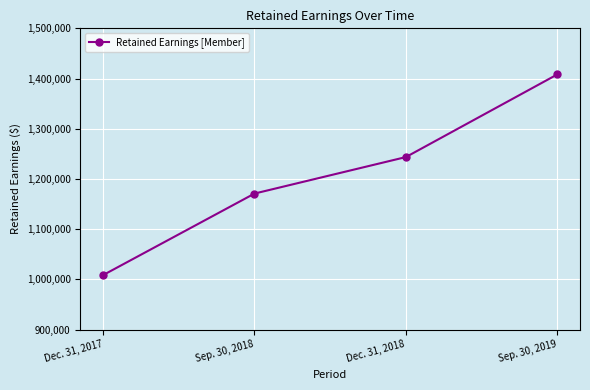

What value does the data have at Sep. 30, 2019, to the nearest 100?

1408200